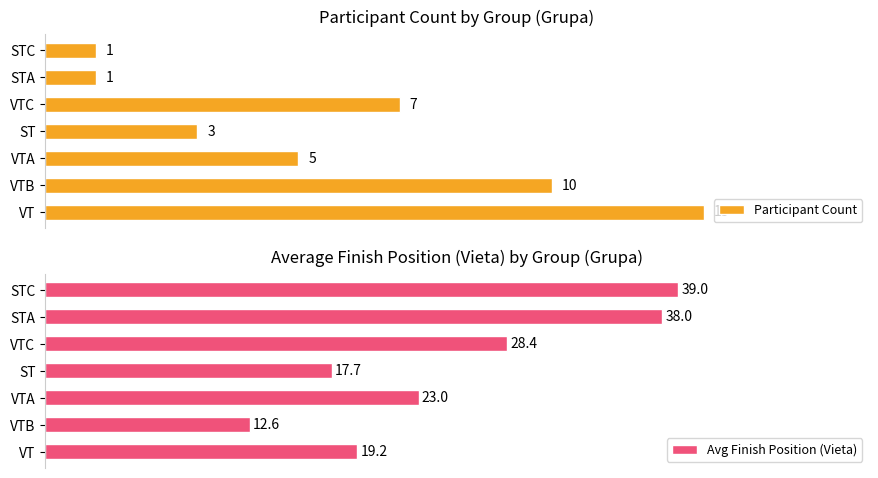

At which label does Participant Count reach its peak?

VT